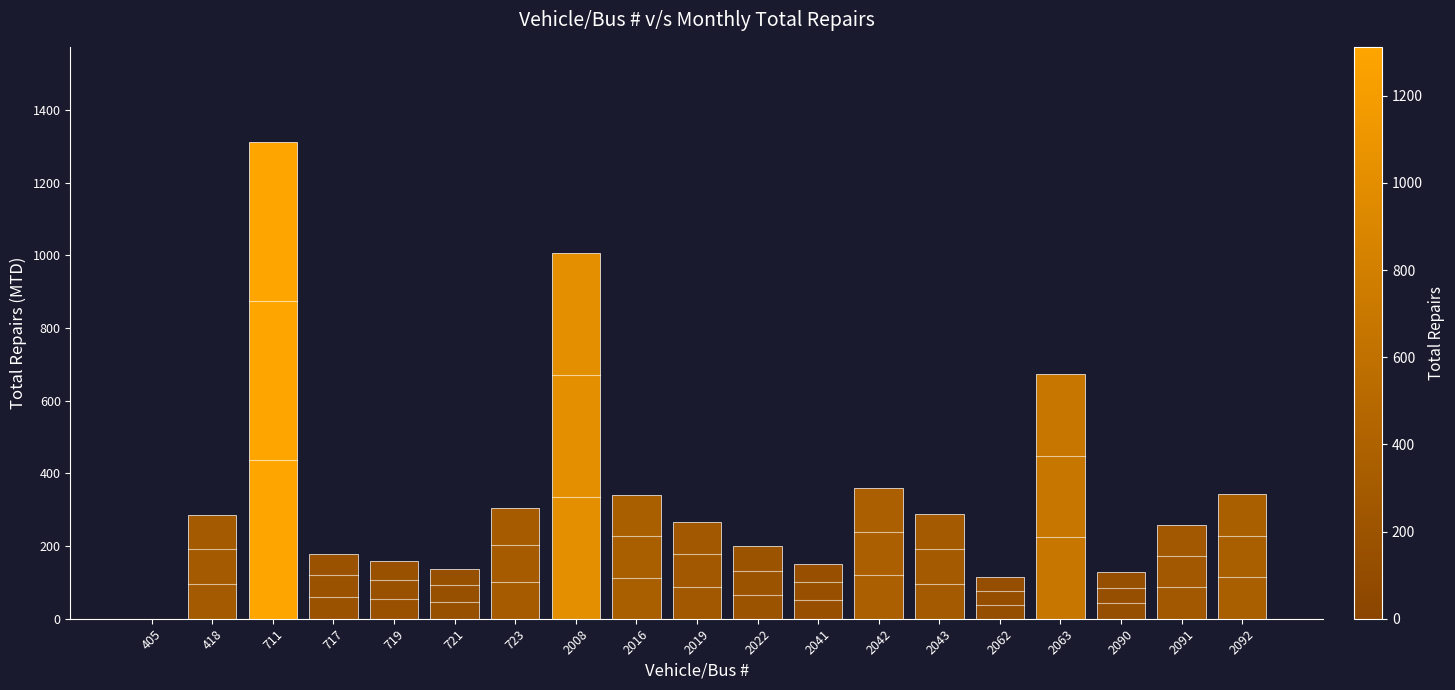

What is the sum of all values?

6511